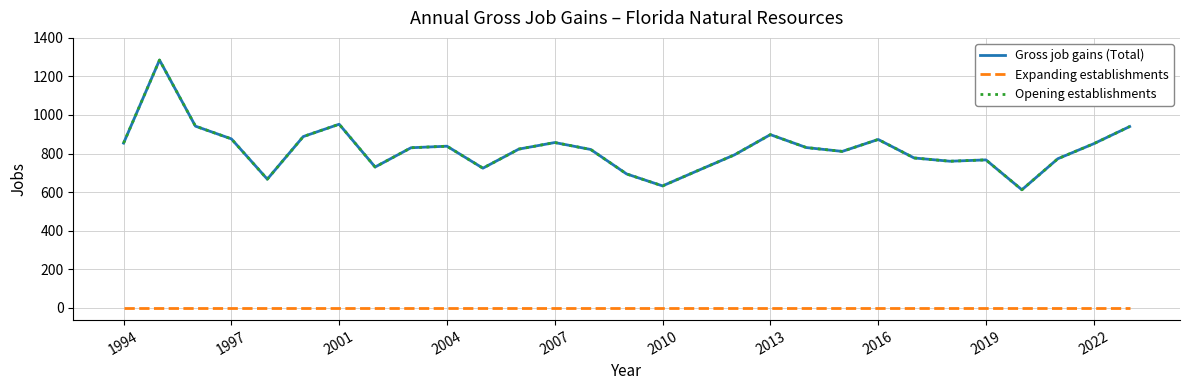

Does the chart have visible grid lines?

Yes